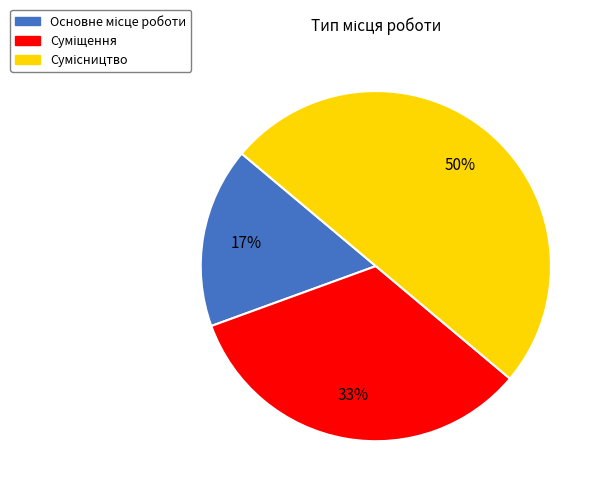

To the nearest percent, what is the difference between the largest and smallest slice percentages?

33%